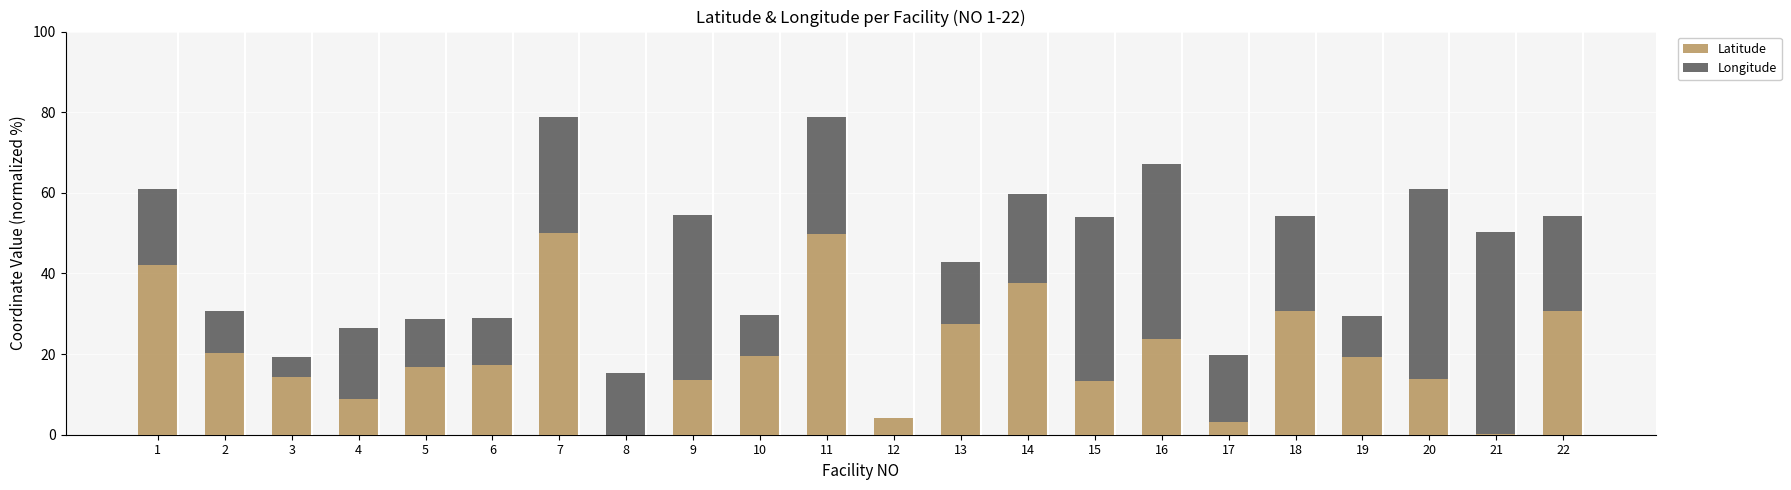

Are the bars horizontal?

No